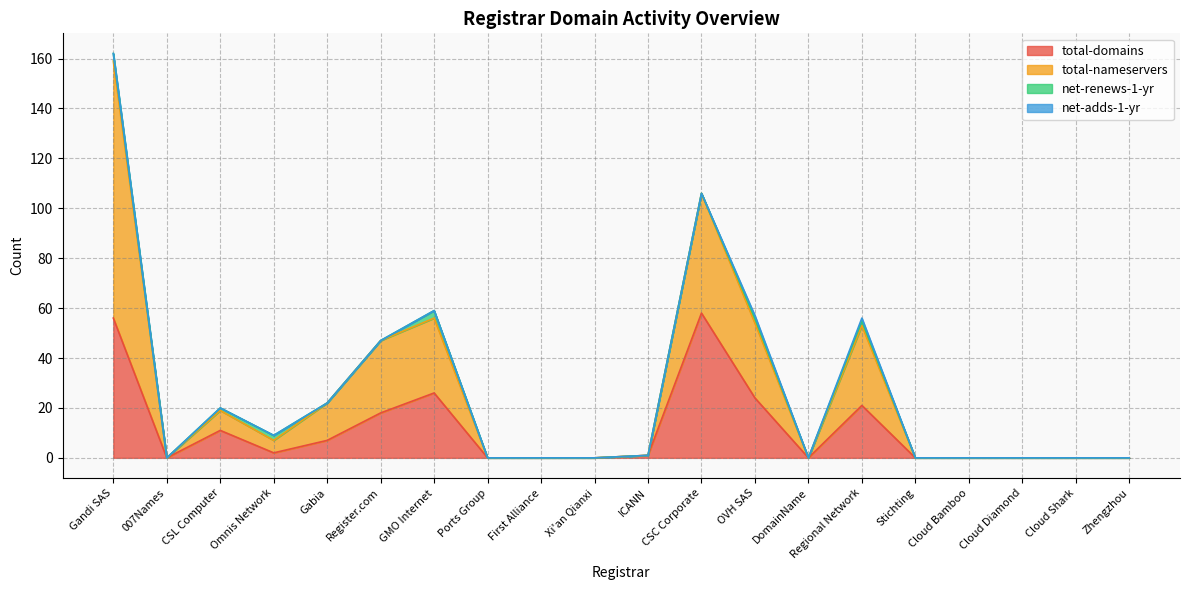

Which label corresponds to the smallest value in the chart?

007Names